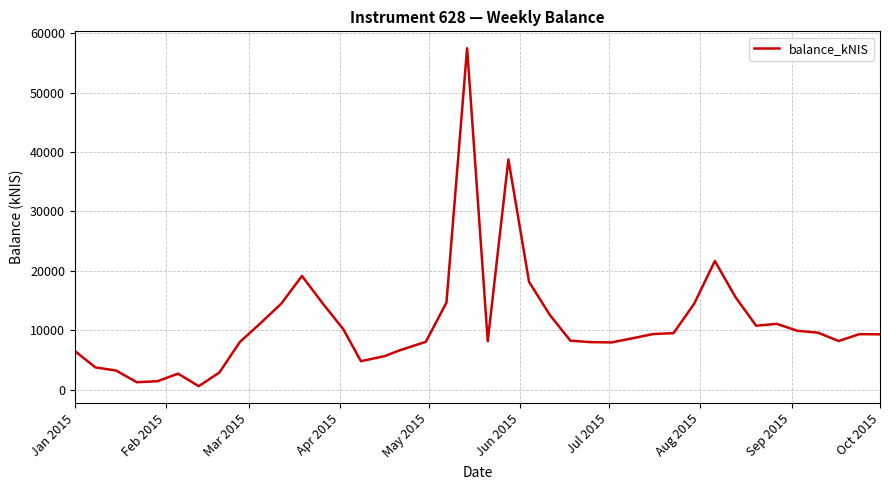

What is the maximum value shown in the chart?

57441.1